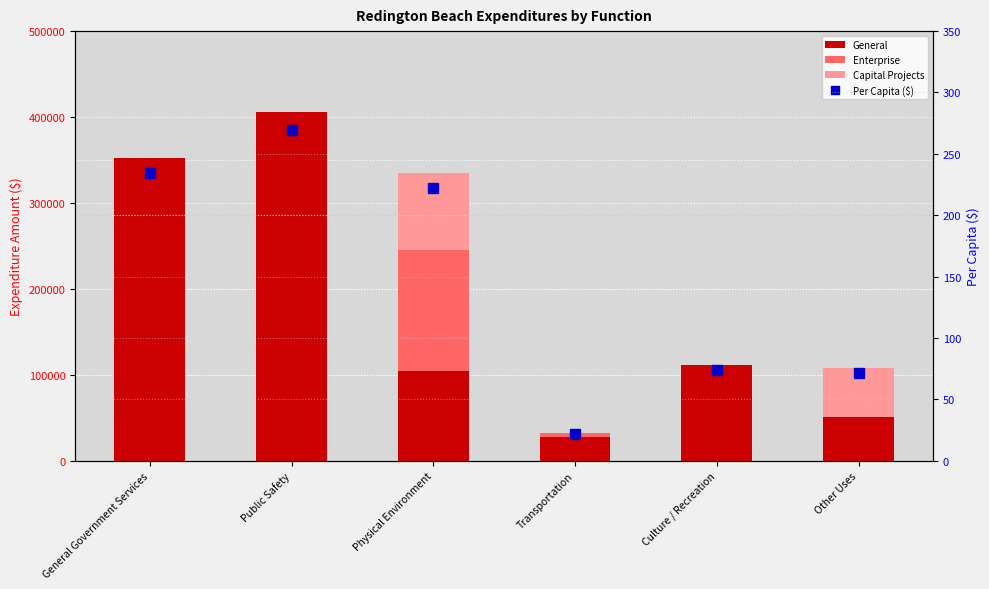

Rank the categories by Per Capita ($) value from lowest to highest.

Transportation, Other Uses, Culture / Recreation, Physical Environment, General Government Services, Public Safety